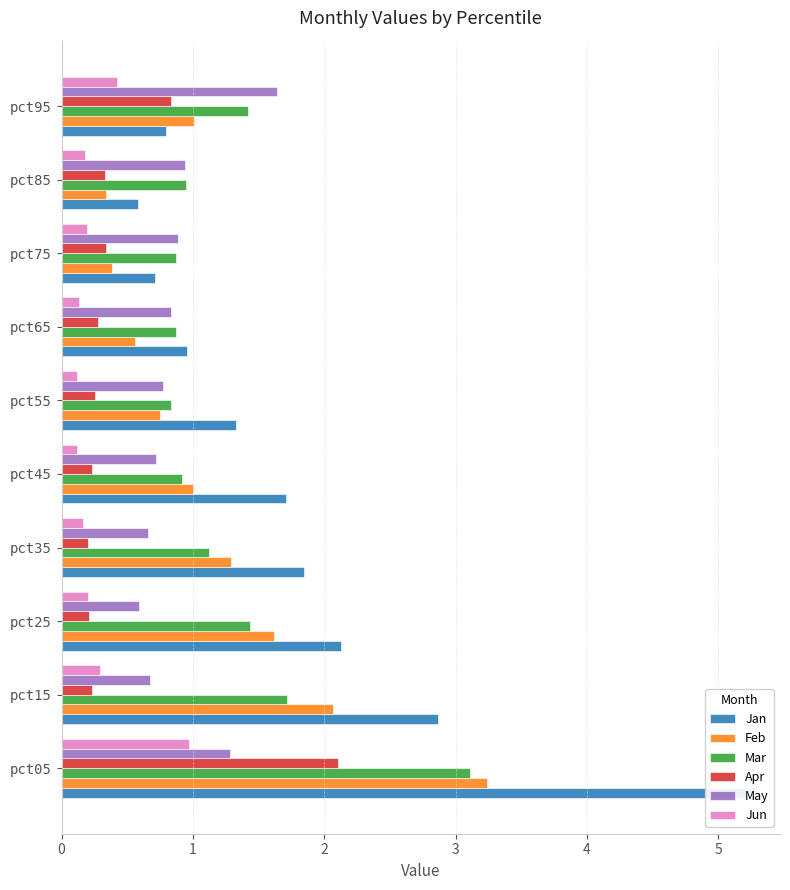

What is the value of the Feb bar at the 6th from the left?

0.7